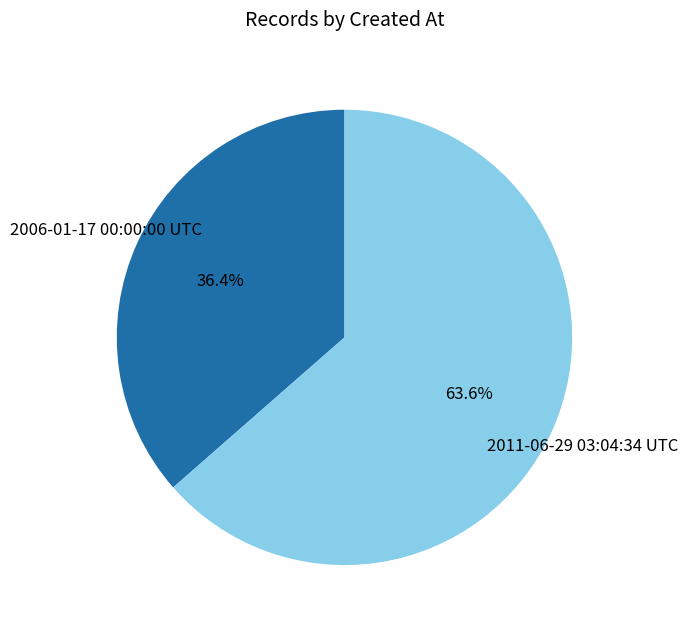

To the nearest percent, what is the difference between the 2011-06-29 03:04:34 UTC and 2006-01-17 00:00:00 UTC slice percentages?

27%